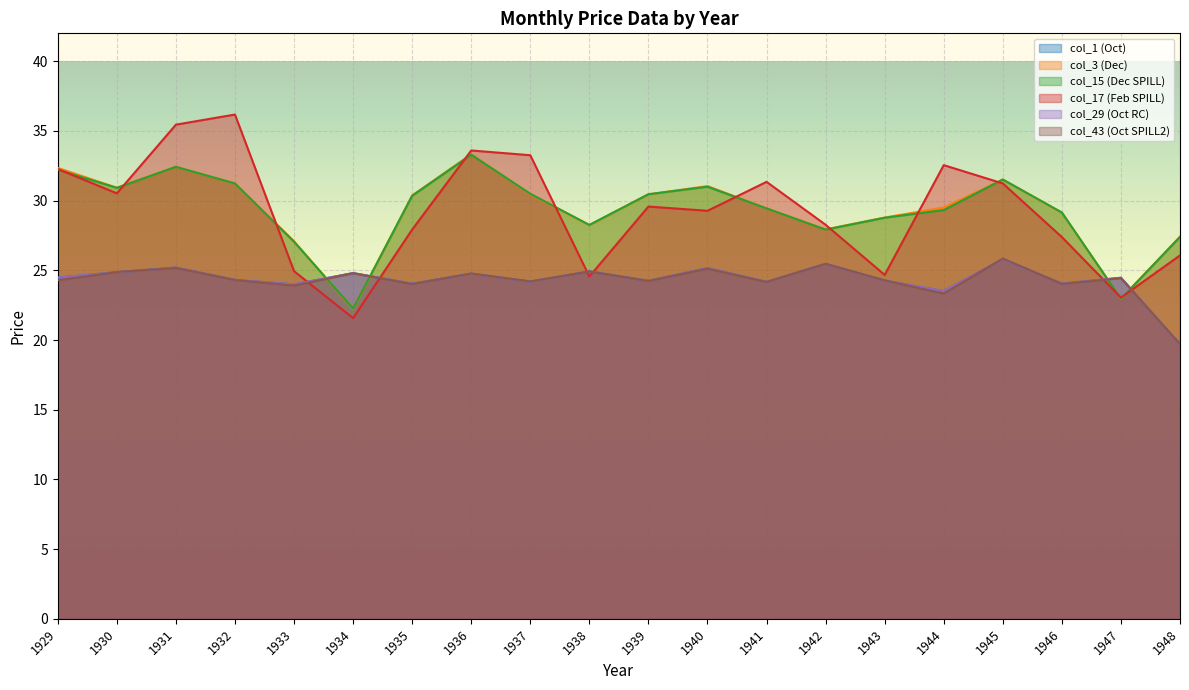

Which series changed the most between 1931 and 1946?

col_17 (Feb SPILL)